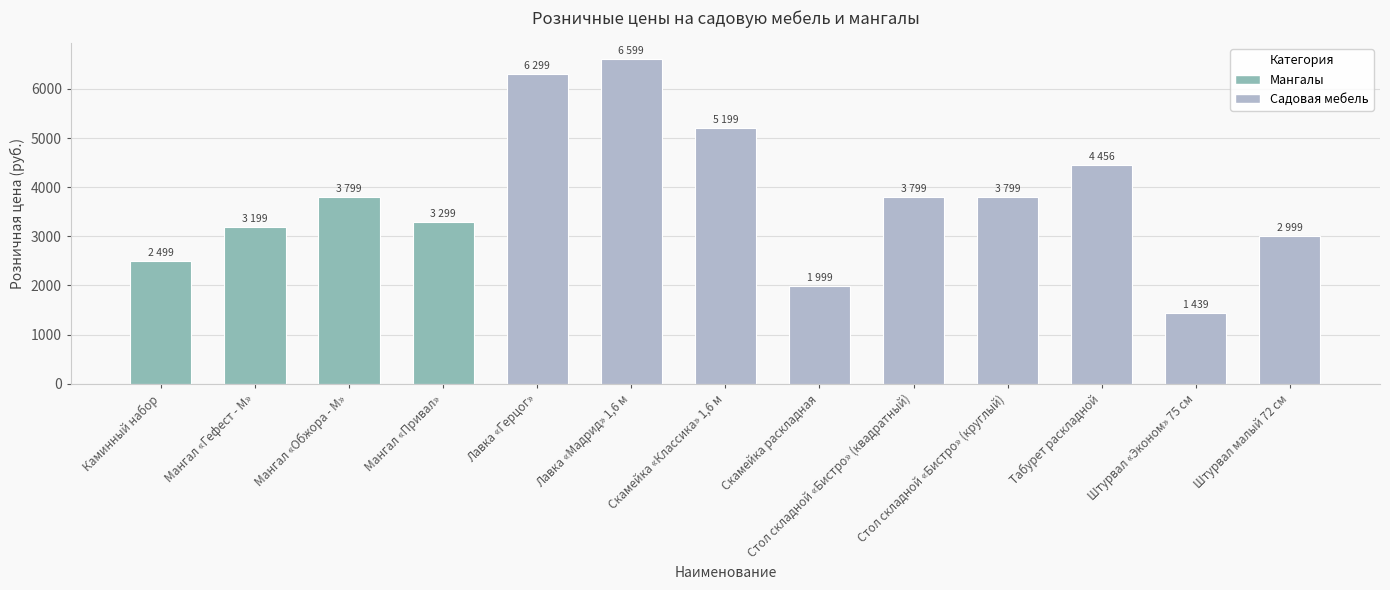

What is the change in value from Мангал «Обжора - М» to Лавка «Герцог»?

+2500